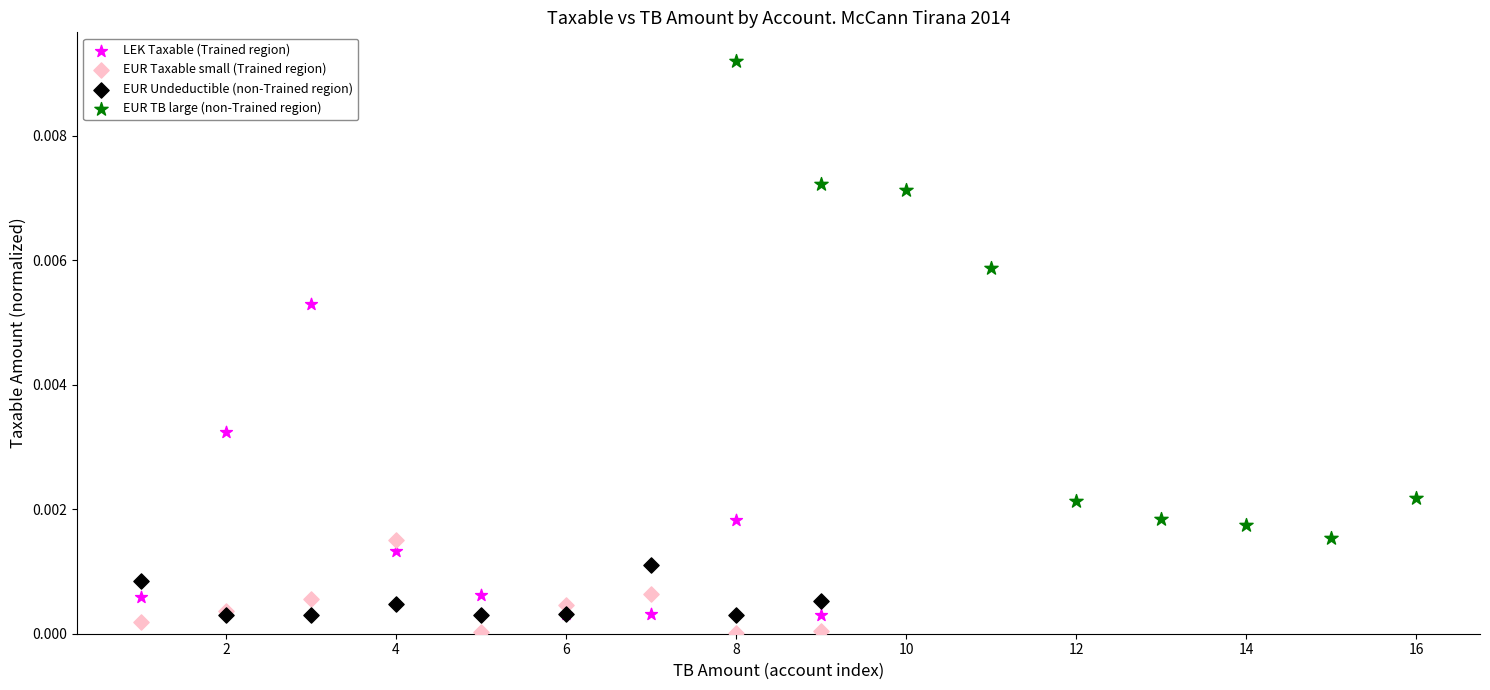

Which series has the largest Y range (max minus min)?

EUR TB large (non-Trained region)